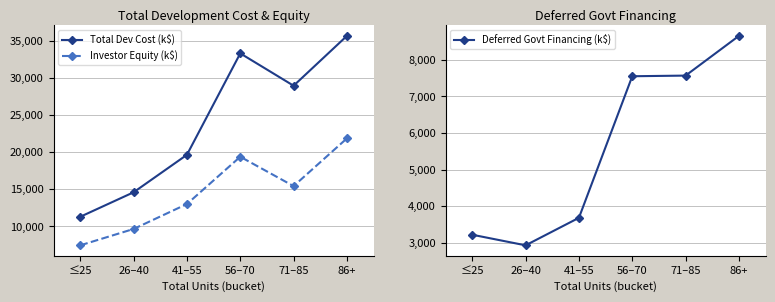

True or false: Deferred Govt Financing (k$) and Total Dev Cost (k$) intersect in this chart.

False